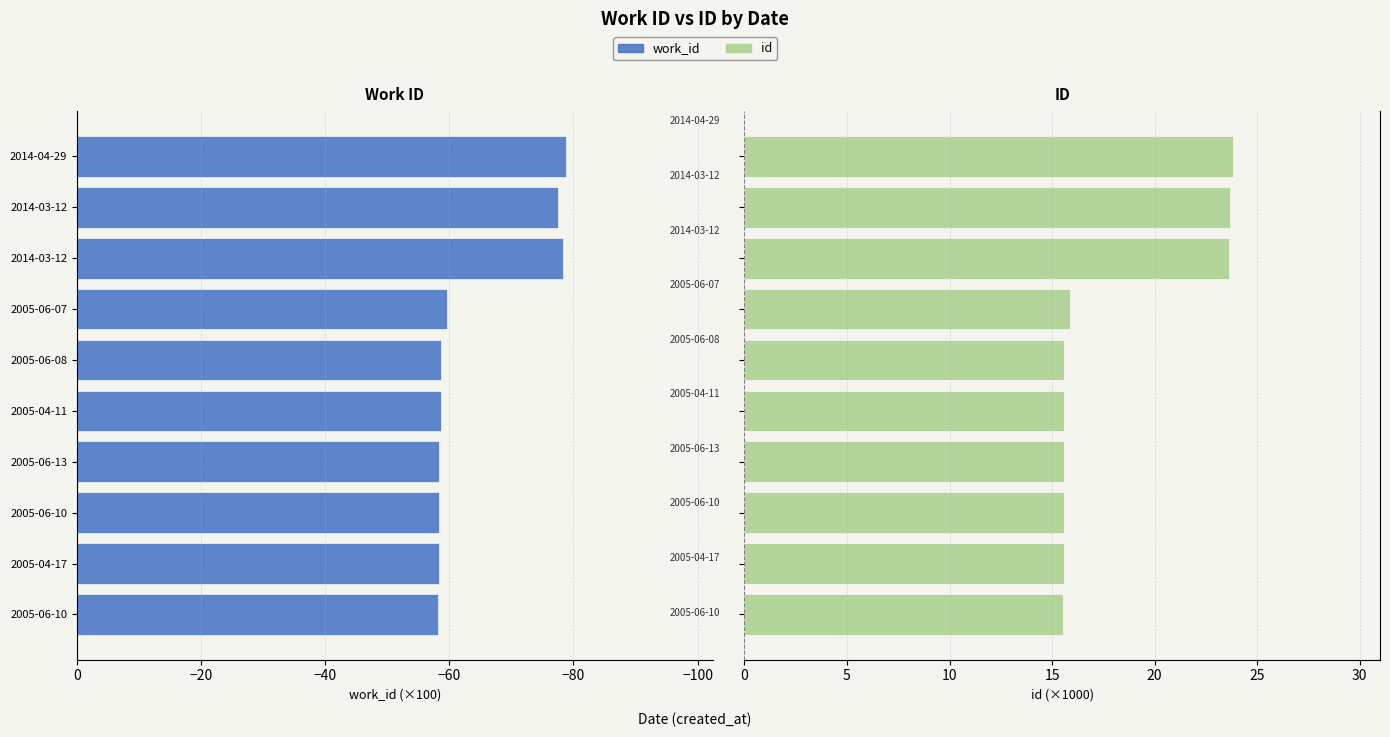

Between 2005-06-13 and 2014-04-29, which series saw the biggest shift?

work_id